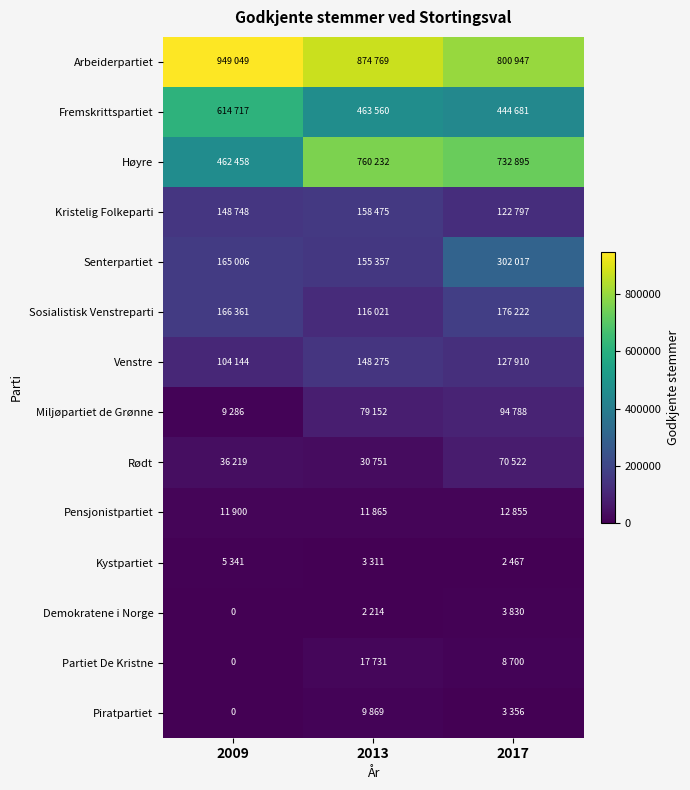

The Sosialistisk Venstreparti series shows 23474 at 2013. True or false?

False